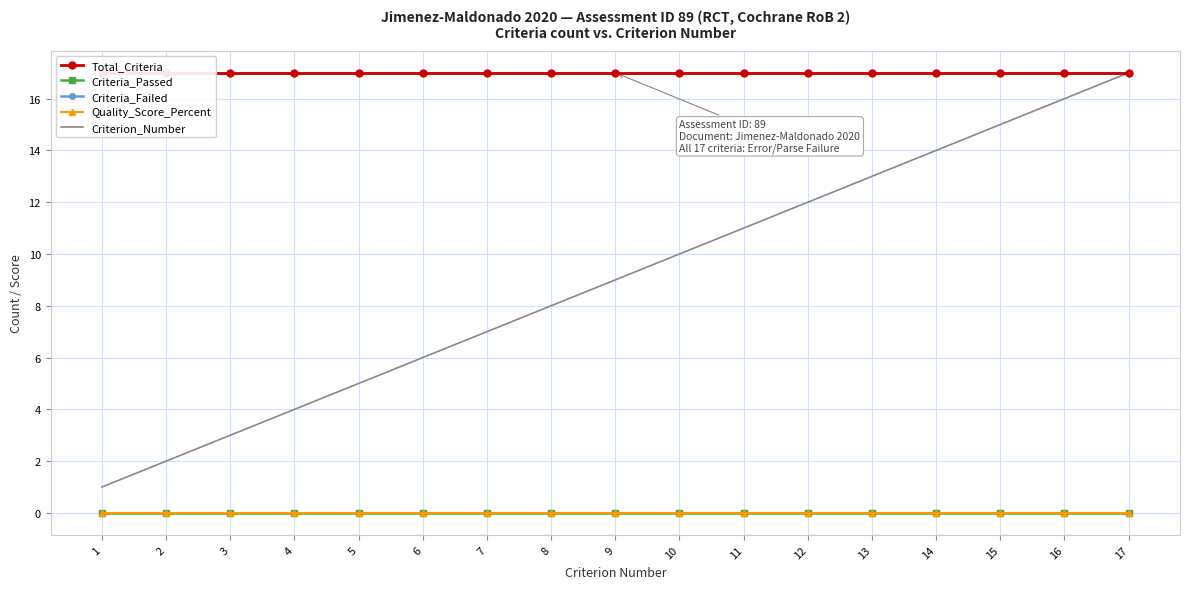

What is the difference between the highest and lowest values at 1?

17